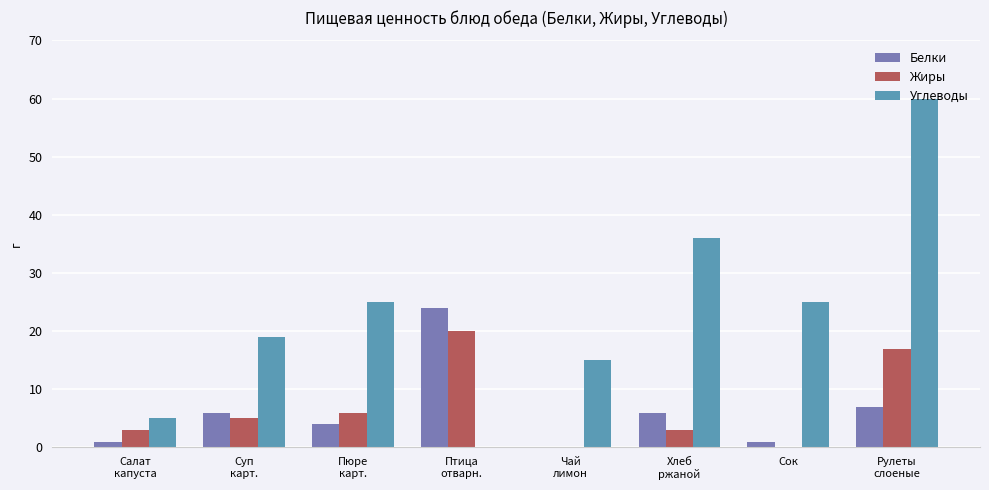

Which series has the largest total across all categories?

Углеводы